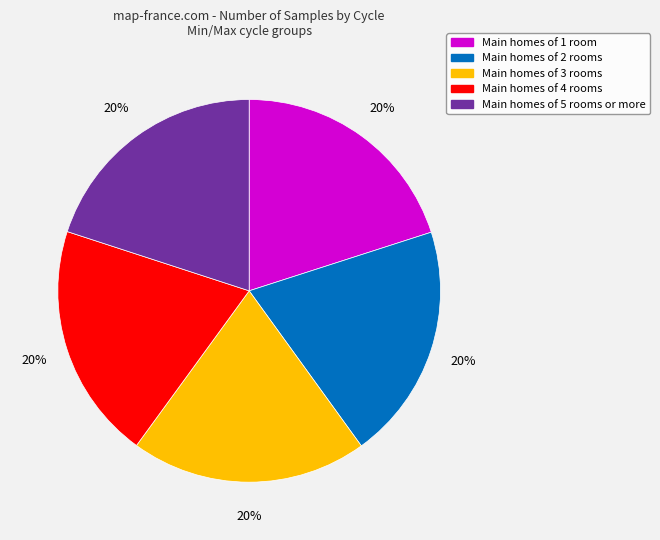

To the nearest percent, what is the average slice percentage?

20%